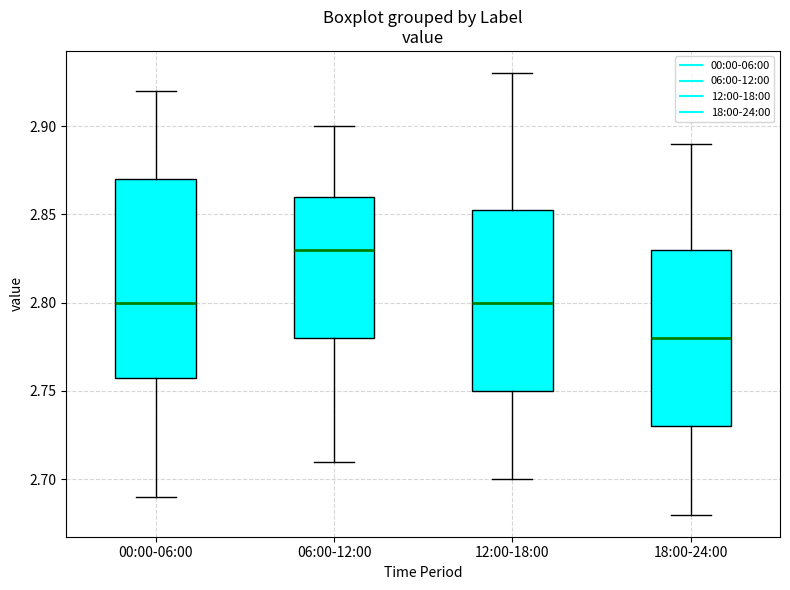

Where does the lower whisker of the box for 06:00-12:00 end on the y-axis? The values are not printed on the chart, so give them approximately, as read against the axis.

2.710